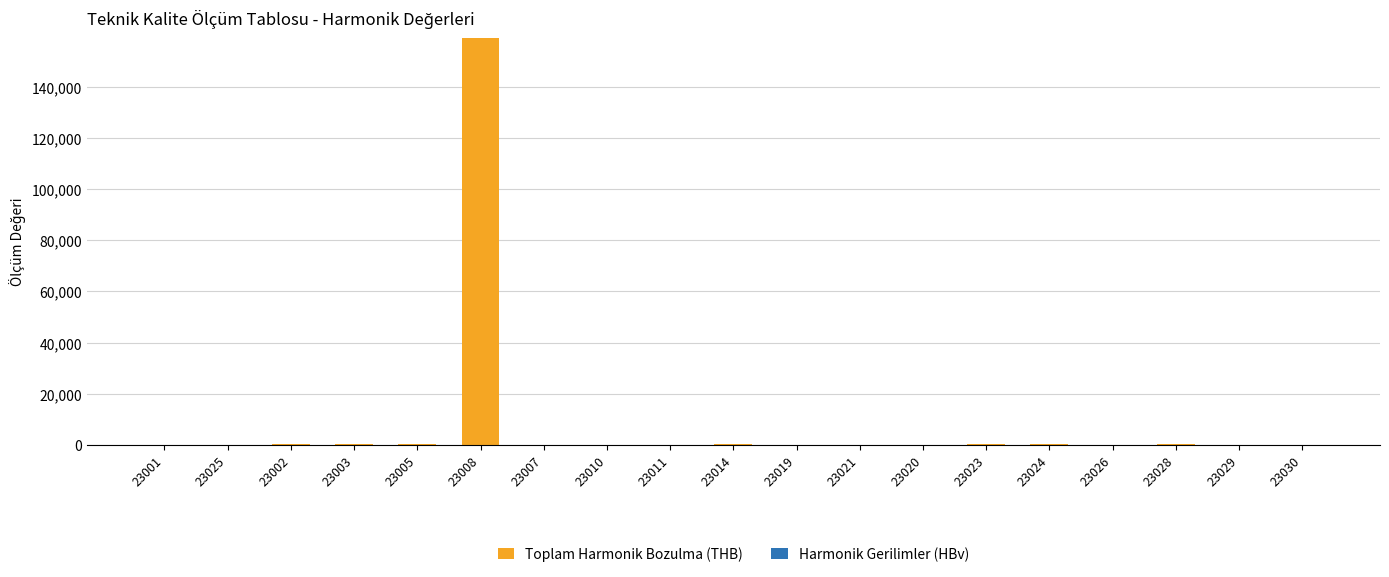

Which category has the highest value in the Toplam Harmonik Bozulma (THB) series?

23008